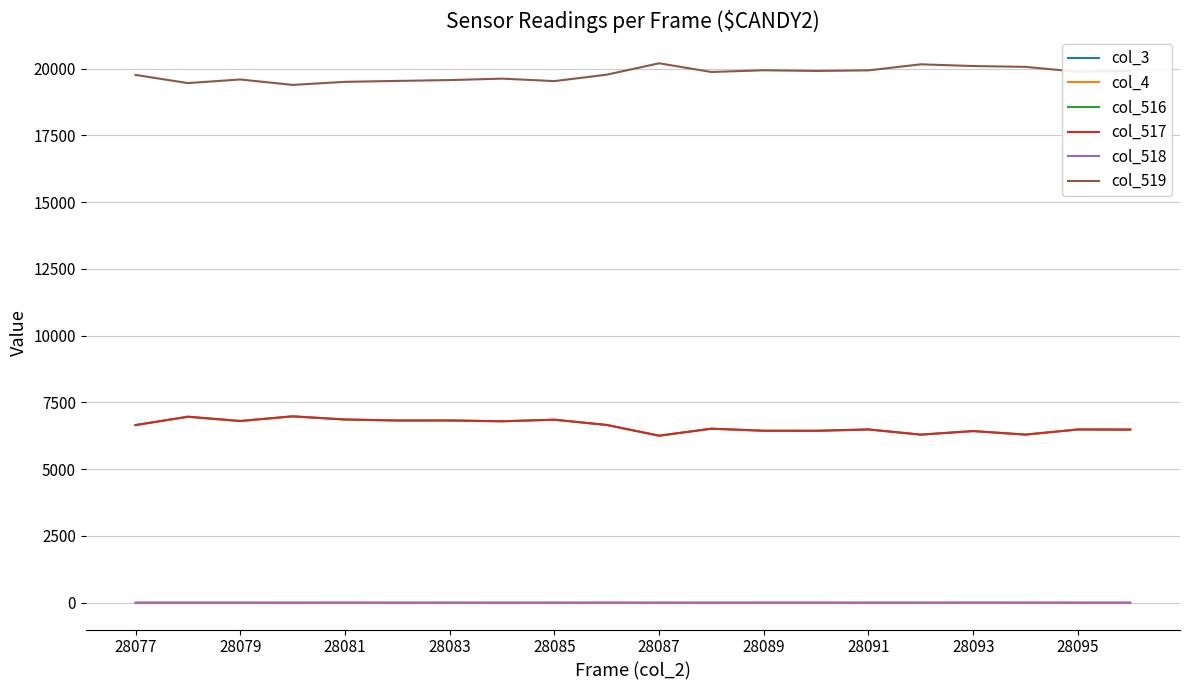

Does the chart display data point markers on the line(s)?

No